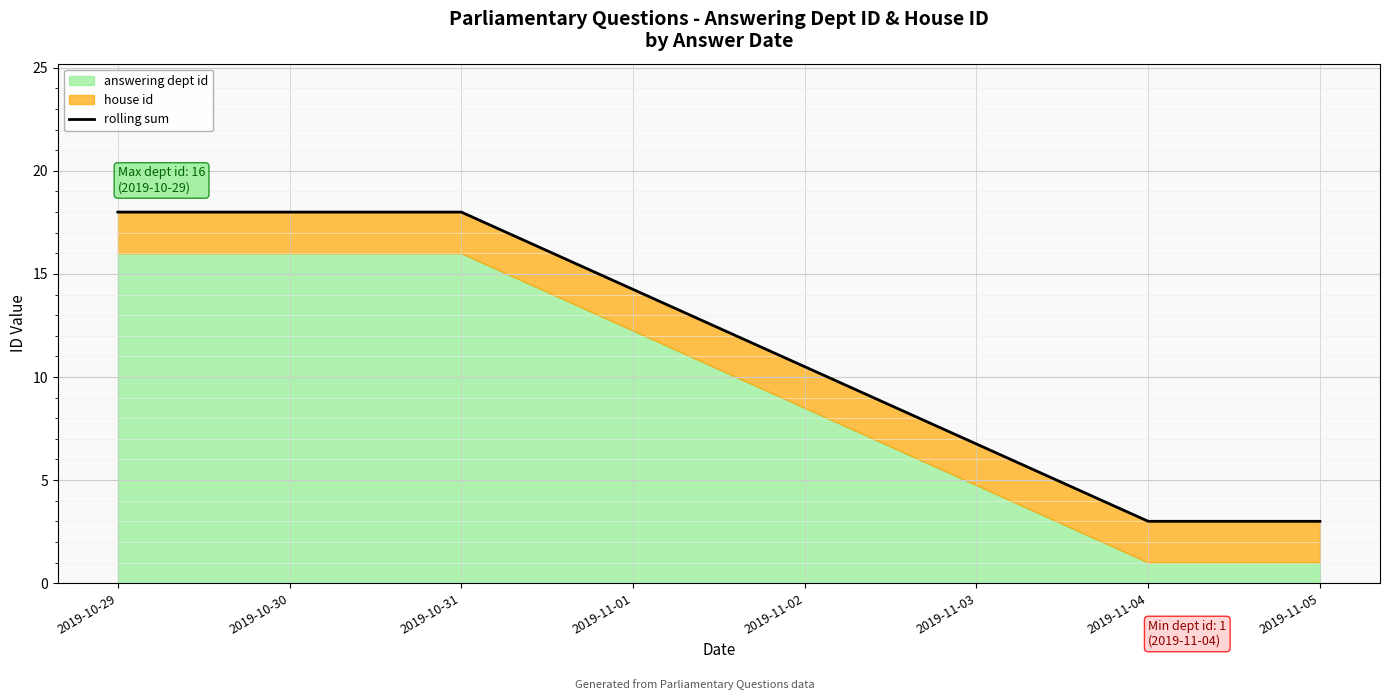

How many values are below 18?

2